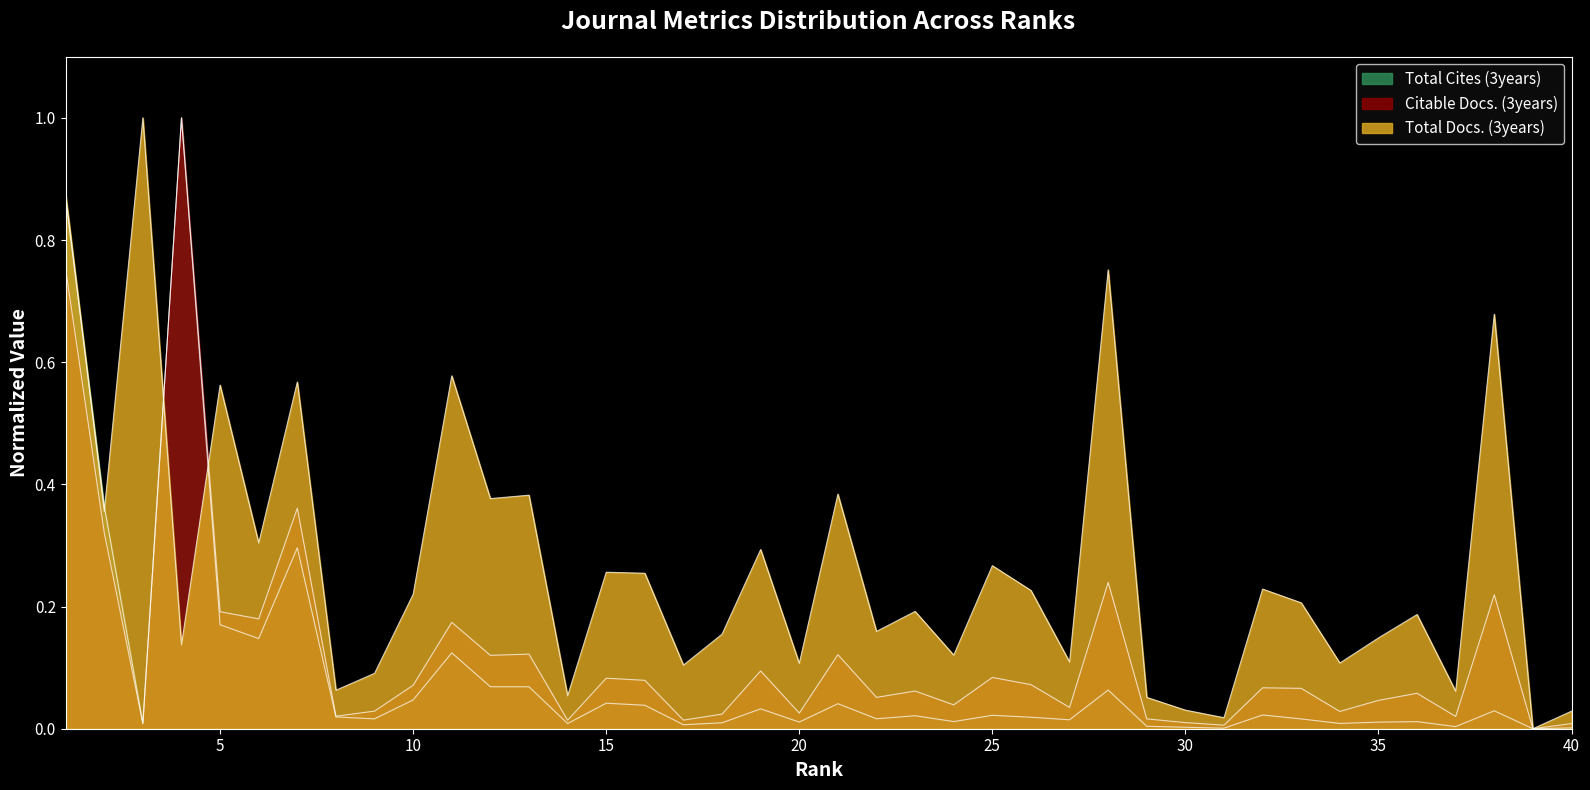

In Total Docs. (3years), how many points are lower than both neighbors (excluding endpoints)?

15